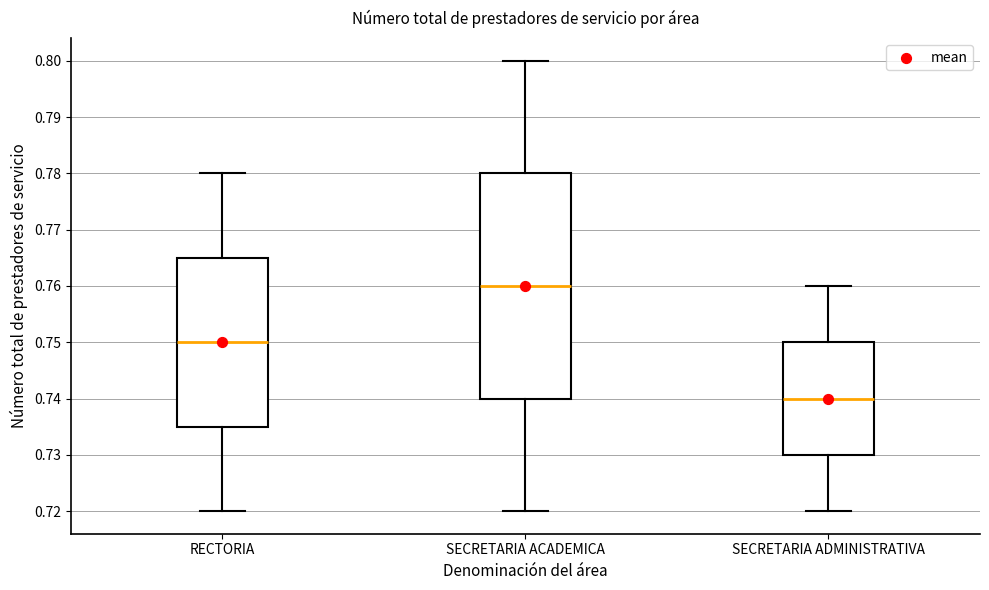

Reading left to right, transcribe this box plot: for each box, give where its median line is, the range the box spans, and where its two whiskers end, as read against the y-axis. The values are not printed on the chart, so give them approximately, as read against the axis.

RECTORIA: median 0.750, box 0.735 to 0.765, whiskers 0.720 to 0.780
SECRETARIA ACADEMICA: median 0.760, box 0.740 to 0.780, whiskers 0.720 to 0.800
SECRETARIA ADMINISTRATIVA: median 0.740, box 0.730 to 0.750, whiskers 0.720 to 0.760